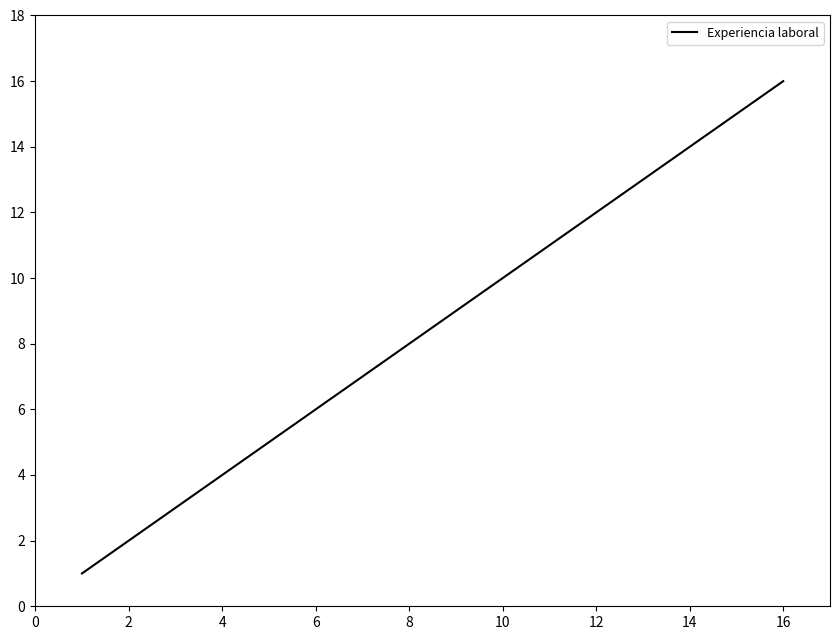

What is the maximum value shown in the chart?

16